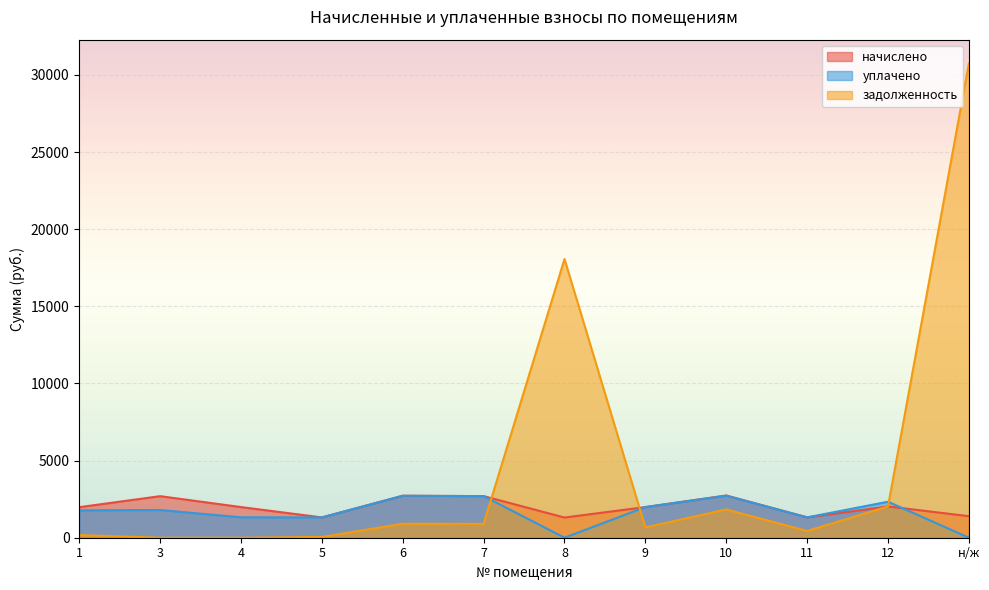

Which category has the lowest value across all series?

8